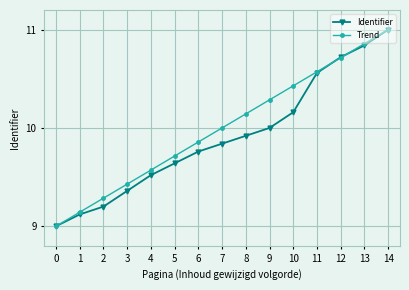

Is it true that Trend equals 5.1 at 8?

False